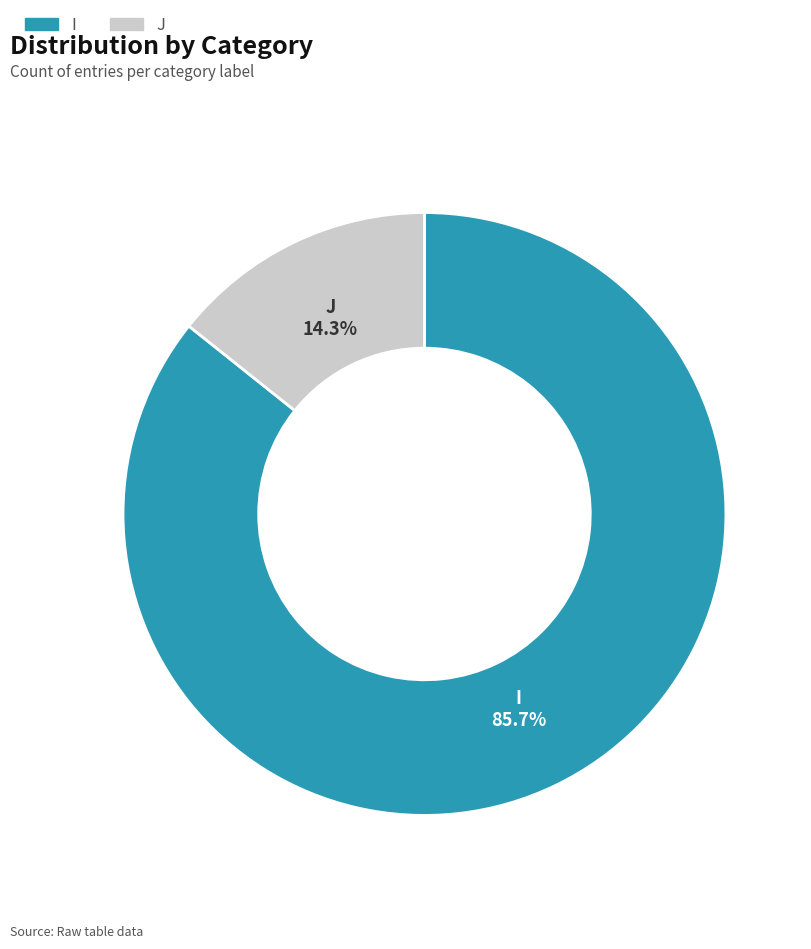

Which has a higher value, I or J?

I